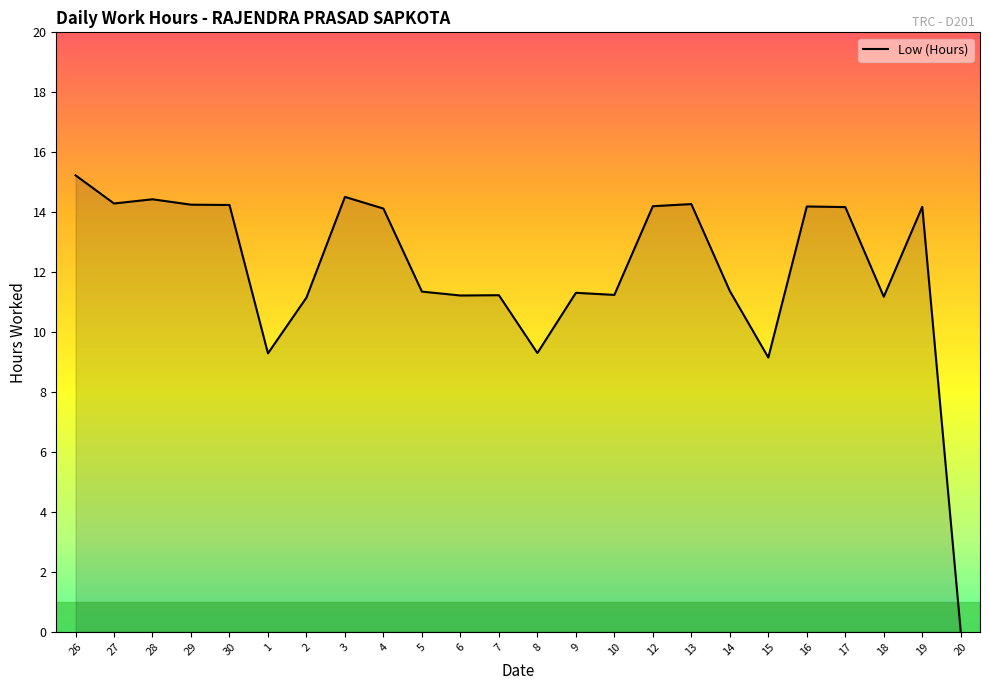

Does the chart display data point markers on the line(s)?

No